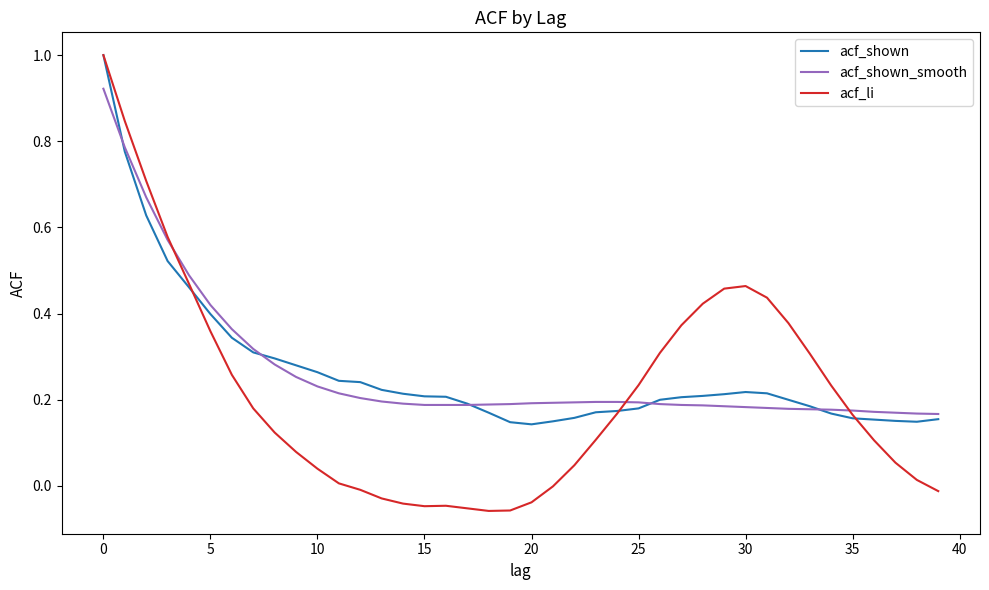

Which series has the widest spread of values?

acf_li